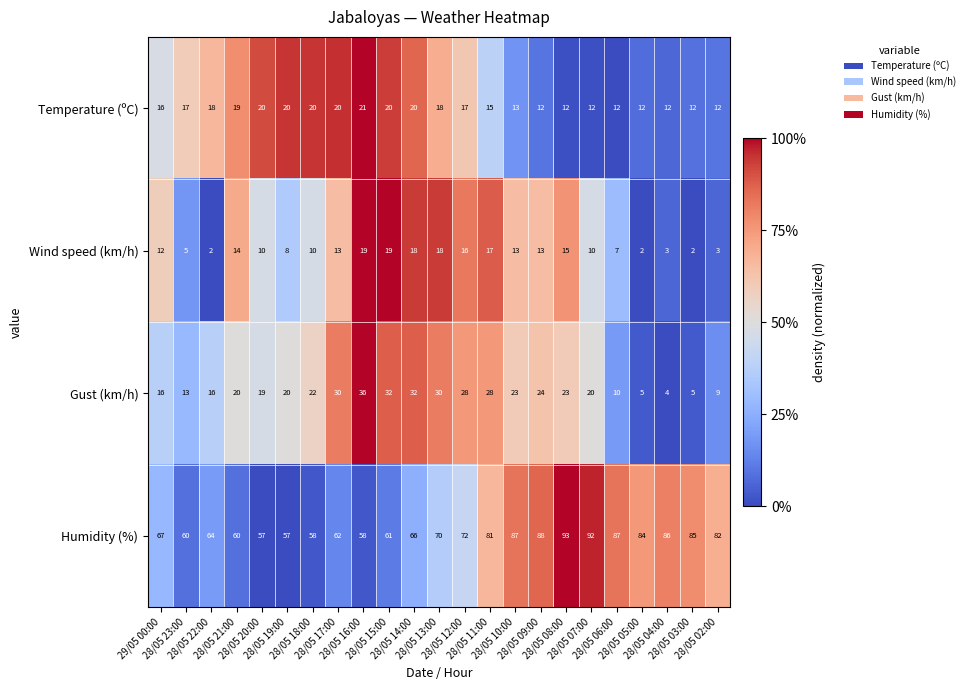

What is the highest value of the Temperature (ºC) series?

21